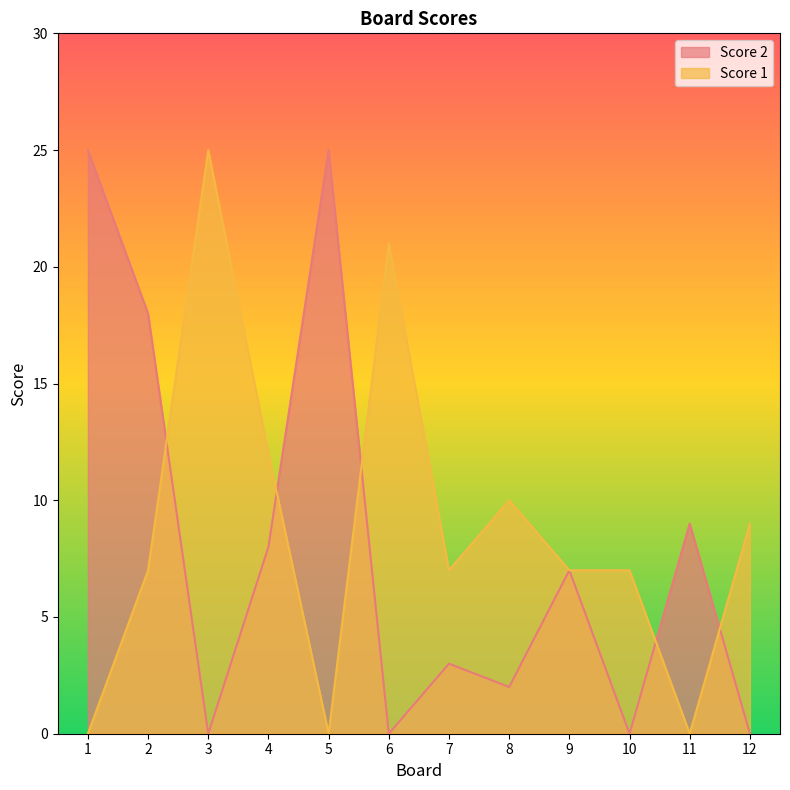

At which category does Score 2 reach its first local valley?

3